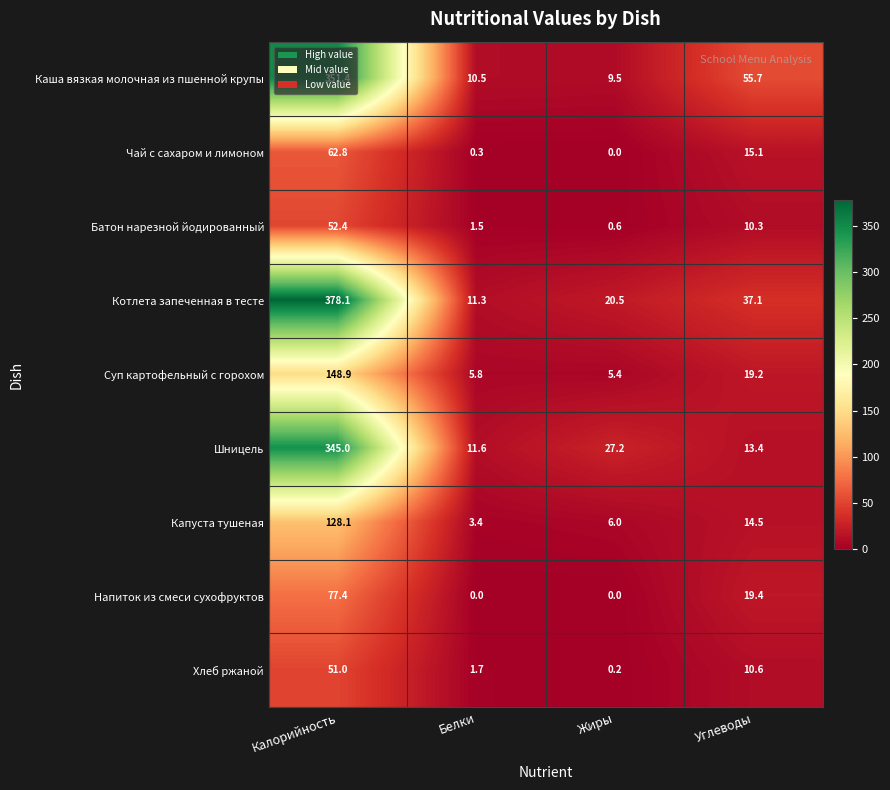

What is the approximate value of Чай с сахаром и лимоном at Калорийность?

62.8